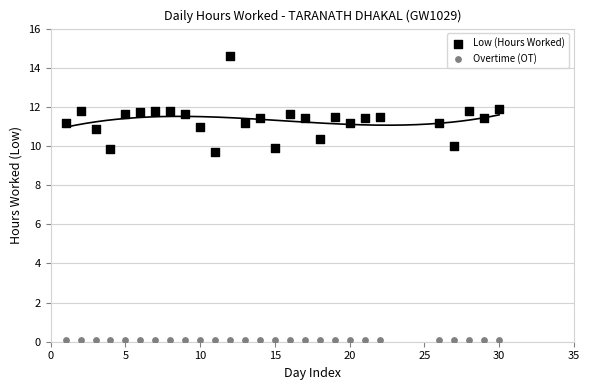

Which series contains the lowest Y value?

Overtime (OT)